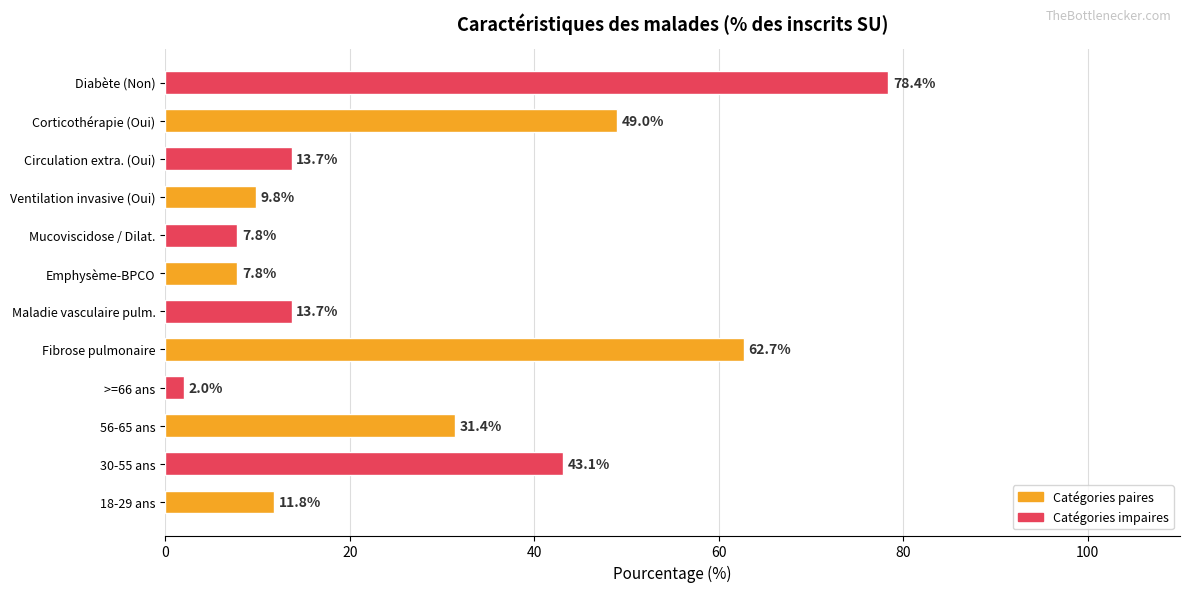

Does the chart contain any negative values?

No